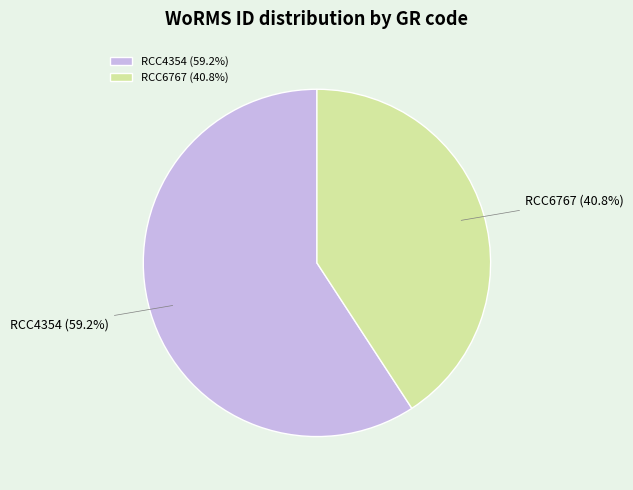

What percentage is the RCC6767 slice, to the nearest percent?

41%